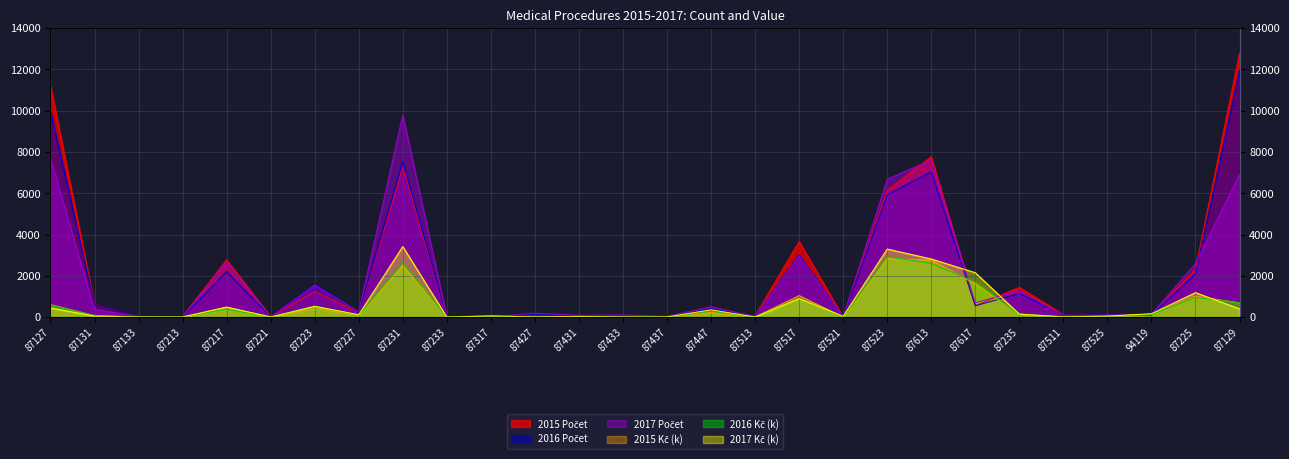

How many interior local peaks does the 2015 Počet series have?

8